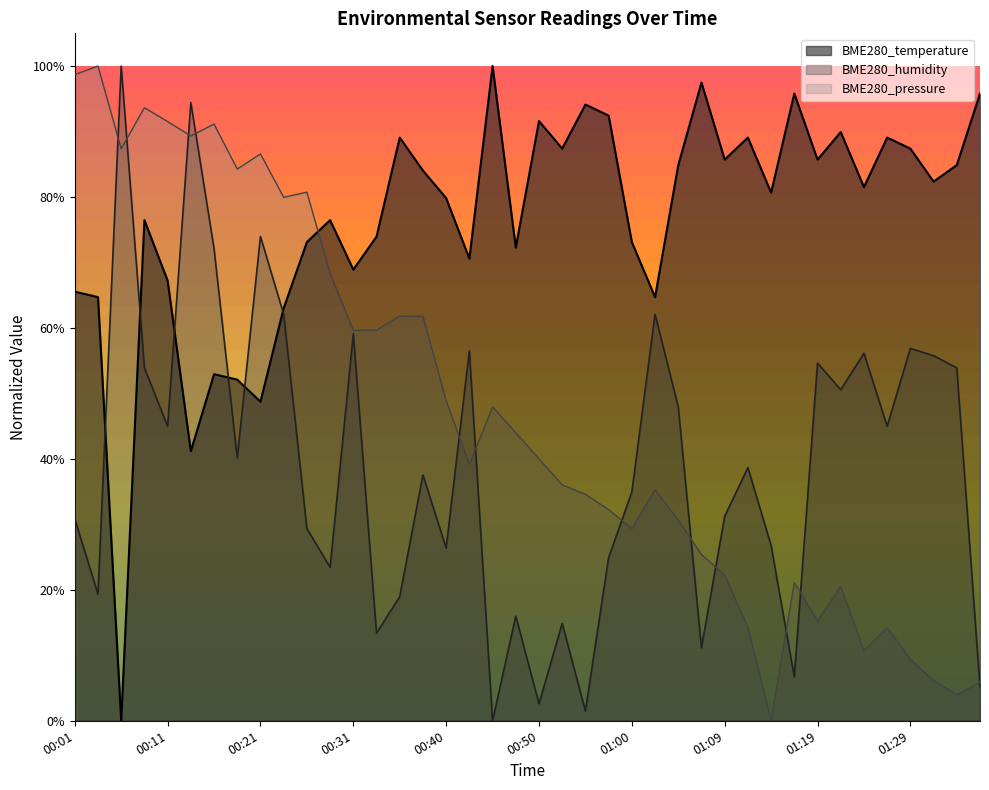

What position from the right is 00:38?

25